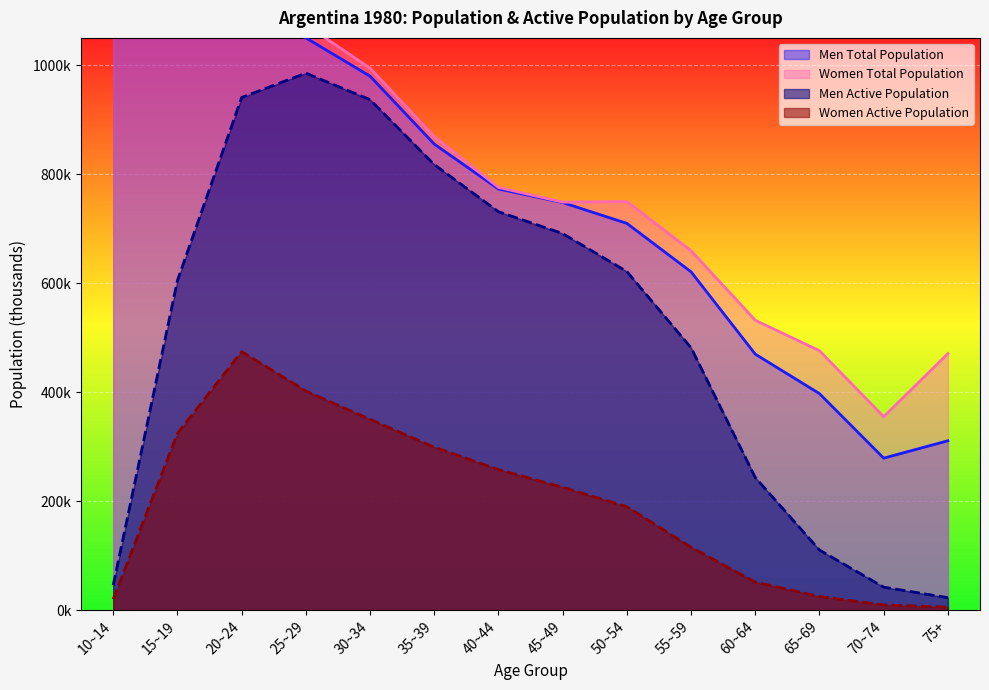

What is the label of the 6th point from the right?

50~54